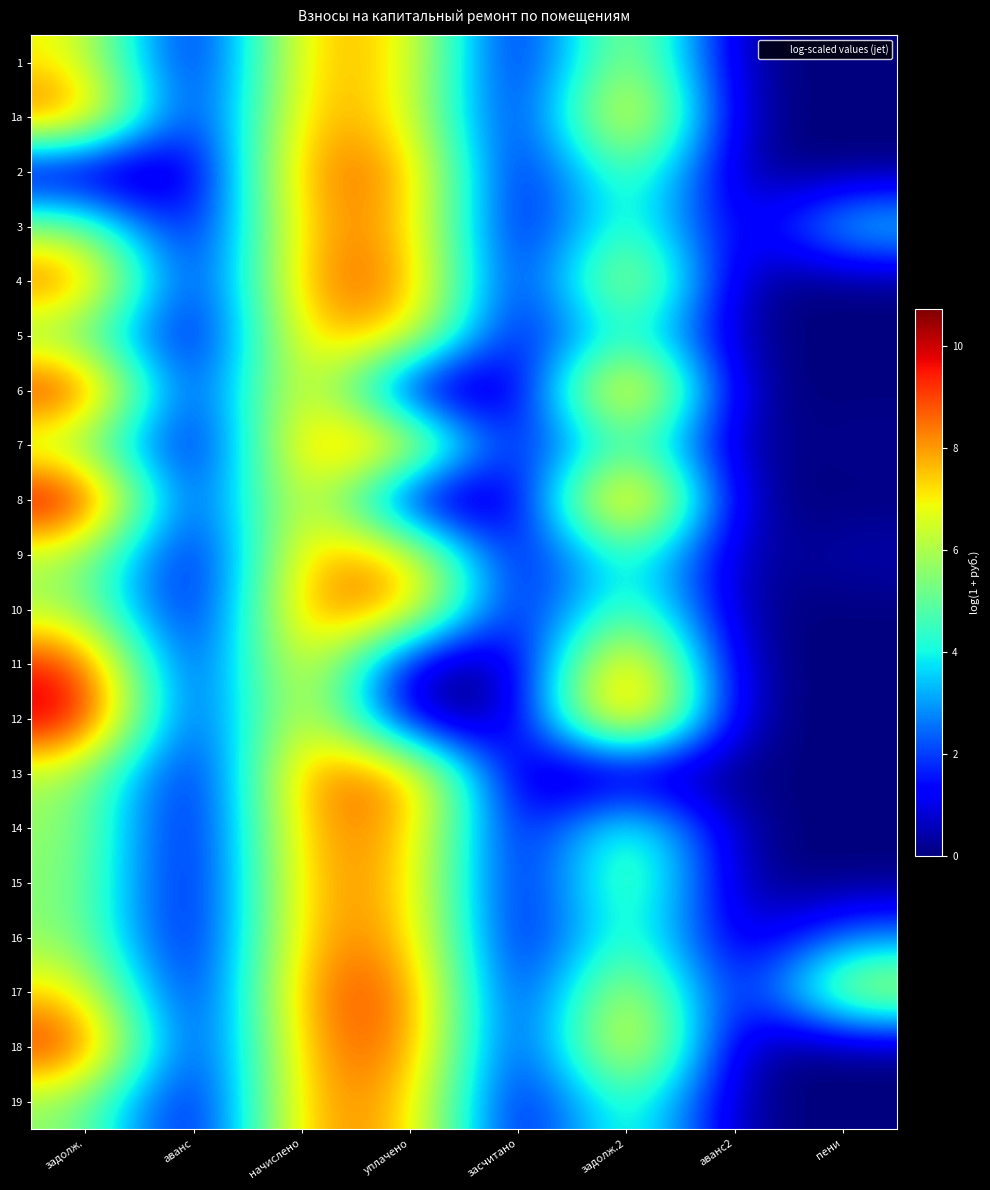

At how many categories does at least one series exceed 7?

4